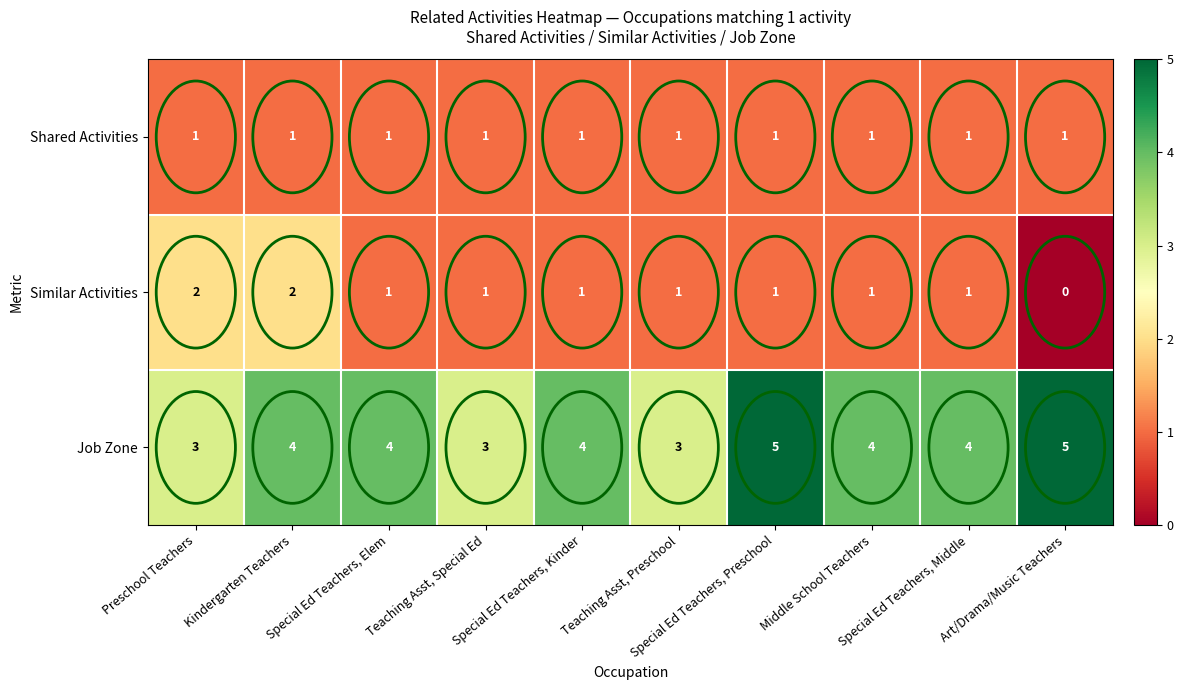

How many Job Zone values are between 3 and 4?

8